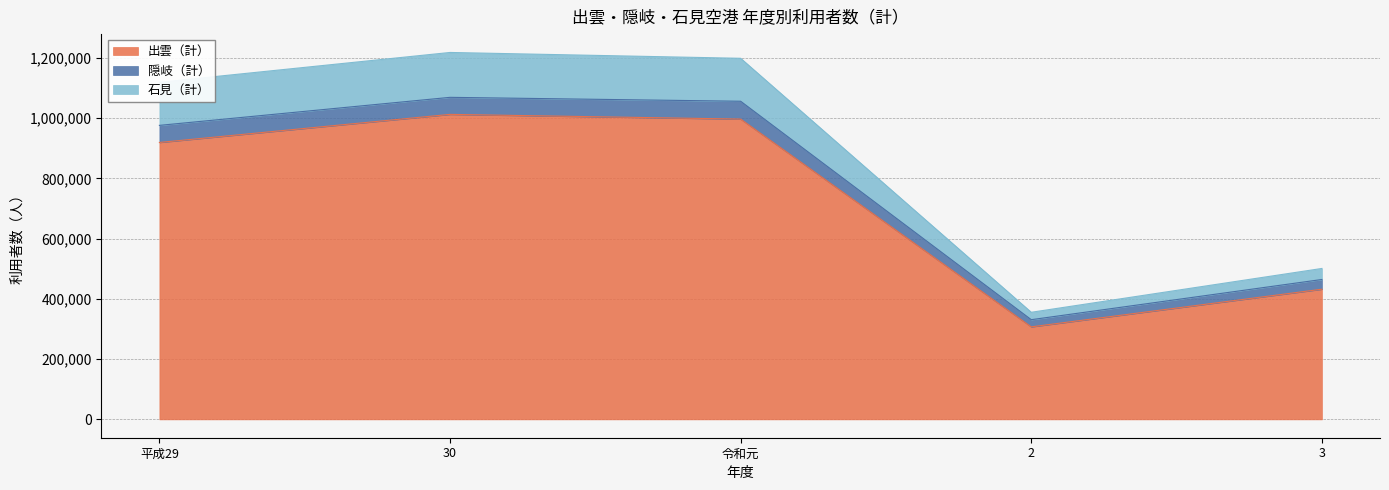

What is the lowest value of the 出雲（計） series?

307248